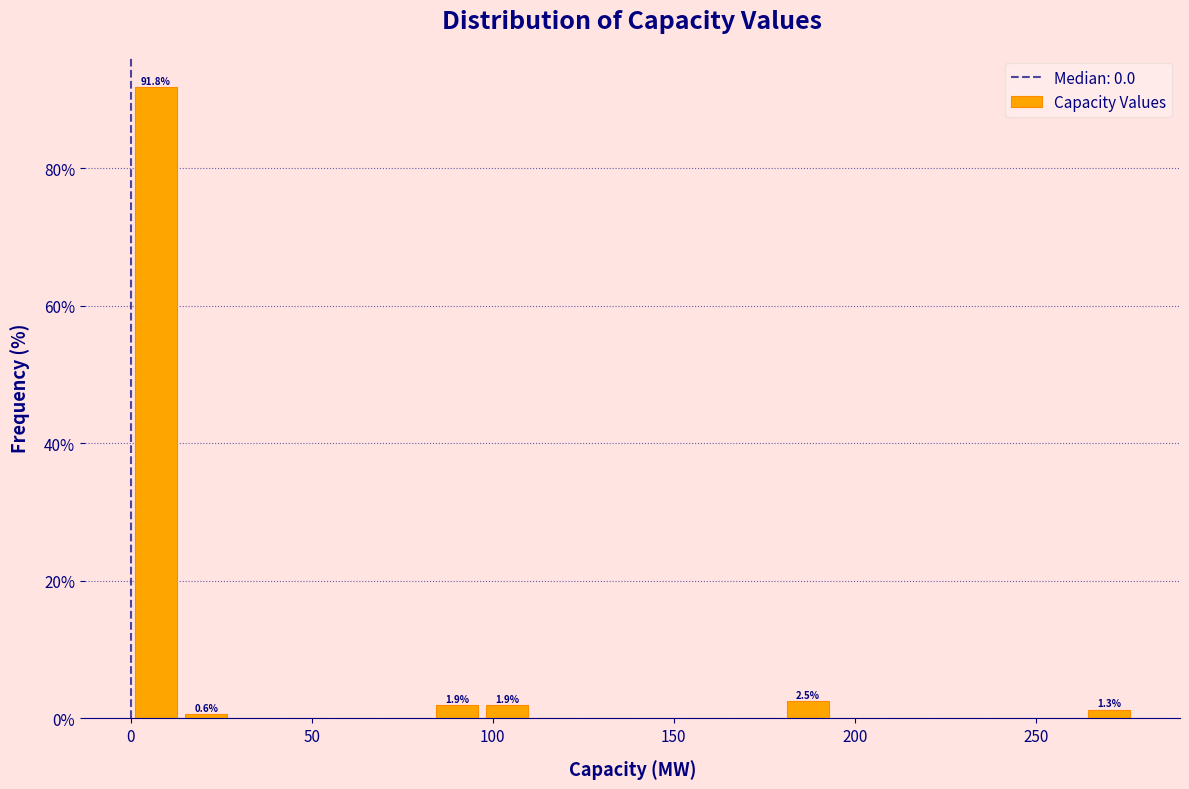

Read against the x-axis, roughly where is the centre of the tallest bar?

5